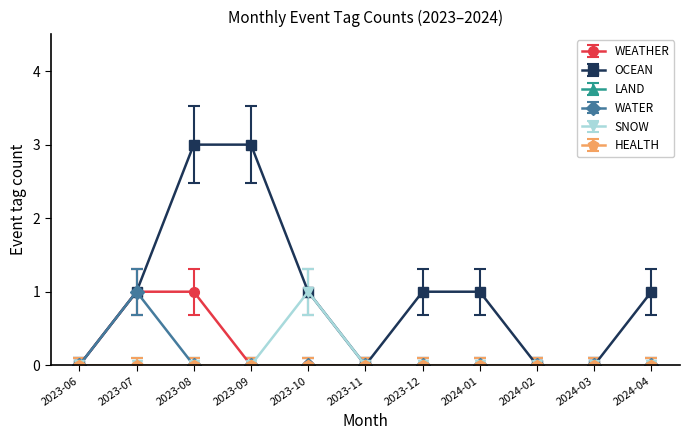

Does the chart have visible grid lines?

No